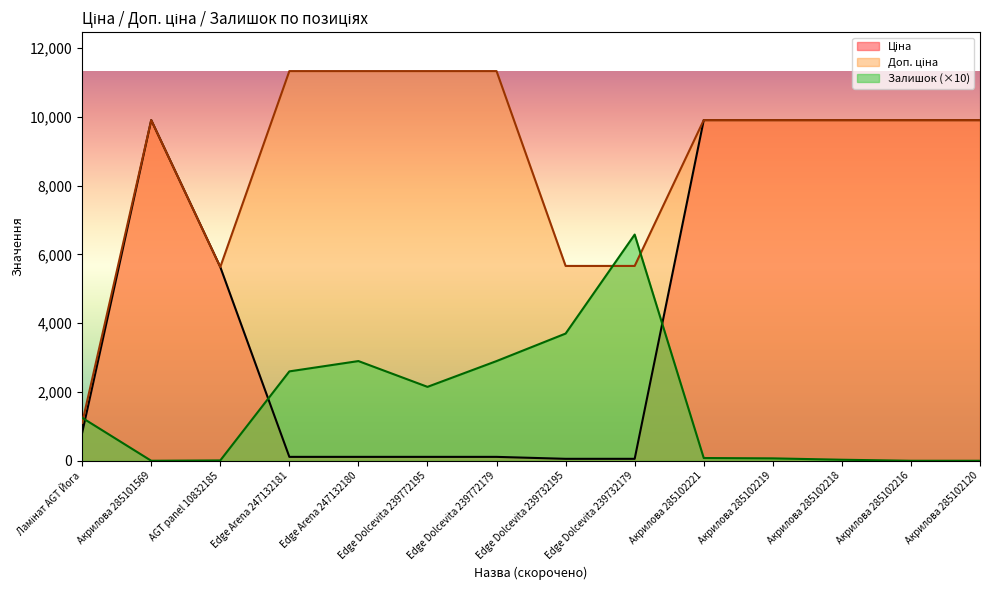

What is the value of the Ціна point at the 5th from the left?

113.3